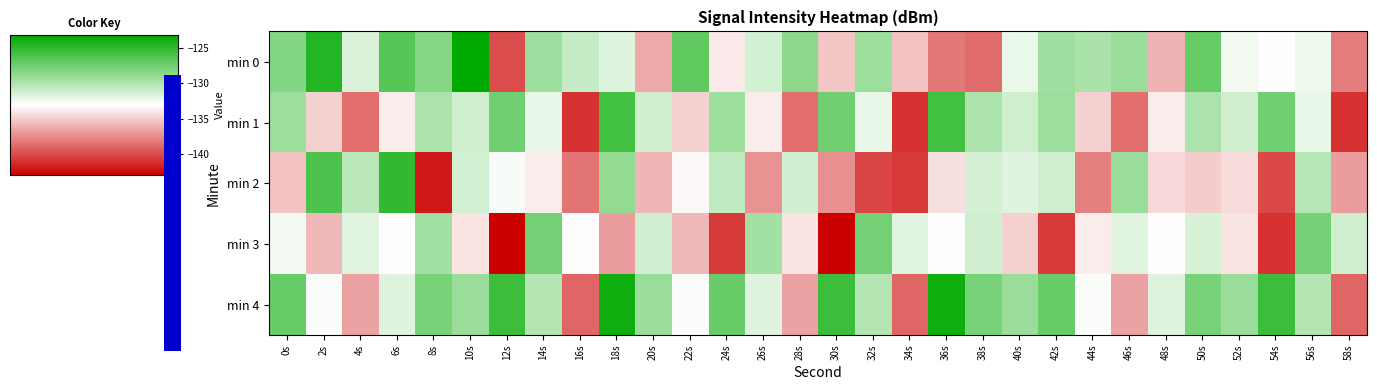

Between 48s and 50s, which series saw the biggest shift?

min 0